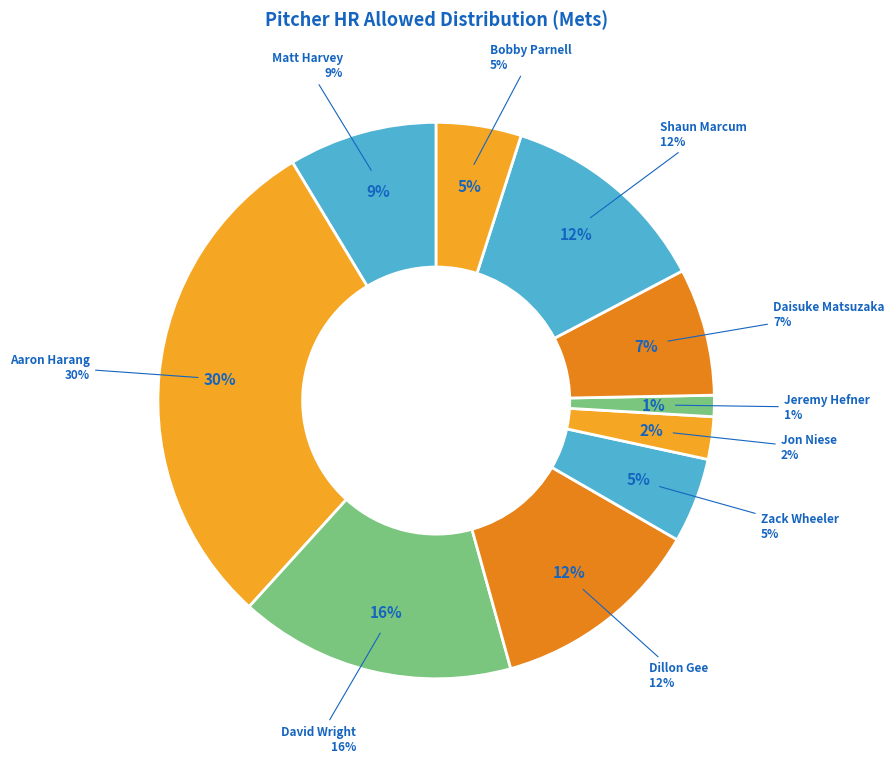

To the nearest percent, what portion does Jon Niese represent?

2%